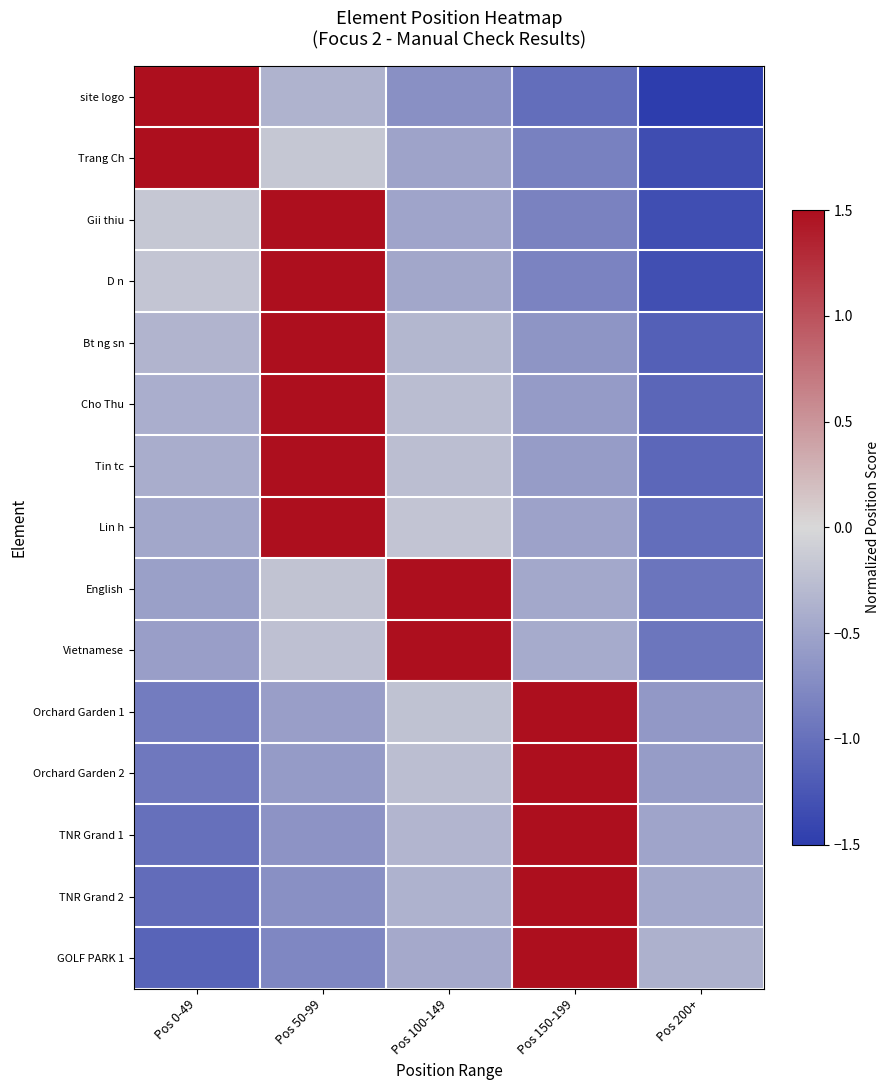

Reading left to right, list all the values displayed in this chart.

site logo: Pos 0-49=1.5	Pos 50-99=-0.4	Pos 100-149=-0.7	Pos 150-199=-1.0	Pos 200+=-1.5
Trang Ch: Pos 0-49=1.5	Pos 50-99=-0.2	Pos 100-149=-0.5	Pos 150-199=-0.8	Pos 200+=-1.3
Gii thiu: Pos 0-49=-0.2	Pos 50-99=1.5	Pos 100-149=-0.5	Pos 150-199=-0.8	Pos 200+=-1.3
D n: Pos 0-49=-0.2	Pos 50-99=1.5	Pos 100-149=-0.5	Pos 150-199=-0.8	Pos 200+=-1.3
Bt ng sn: Pos 0-49=-0.3	Pos 50-99=1.5	Pos 100-149=-0.3	Pos 150-199=-0.7	Pos 200+=-1.2
Cho Thu: Pos 0-49=-0.4	Pos 50-99=1.5	Pos 100-149=-0.3	Pos 150-199=-0.6	Pos 200+=-1.1
Tin tc: Pos 0-49=-0.4	Pos 50-99=1.5	Pos 100-149=-0.2	Pos 150-199=-0.6	Pos 200+=-1.1
Lin h: Pos 0-49=-0.5	Pos 50-99=1.5	Pos 100-149=-0.2	Pos 150-199=-0.5	Pos 200+=-1.0
English: Pos 0-49=-0.5	Pos 50-99=-0.2	Pos 100-149=1.5	Pos 150-199=-0.5	Pos 200+=-1.0
Vietnamese: Pos 0-49=-0.6	Pos 50-99=-0.2	Pos 100-149=1.5	Pos 150-199=-0.4	Pos 200+=-0.9
Orchard Garden 1: Pos 0-49=-0.9	Pos 50-99=-0.6	Pos 100-149=-0.2	Pos 150-199=1.5	Pos 200+=-0.6
Orchard Garden 2: Pos 0-49=-0.9	Pos 50-99=-0.6	Pos 100-149=-0.3	Pos 150-199=1.5	Pos 200+=-0.6
TNR Grand 1: Pos 0-49=-1.0	Pos 50-99=-0.7	Pos 100-149=-0.3	Pos 150-199=1.5	Pos 200+=-0.5
TNR Grand 2: Pos 0-49=-1.0	Pos 50-99=-0.7	Pos 100-149=-0.4	Pos 150-199=1.5	Pos 200+=-0.5
GOLF PARK 1: Pos 0-49=-1.1	Pos 50-99=-0.8	Pos 100-149=-0.4	Pos 150-199=1.5	Pos 200+=-0.4